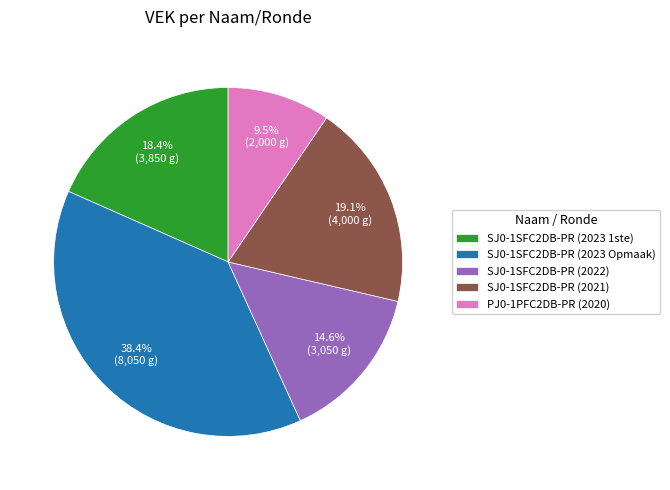

Is there a majority slice in this chart?

No